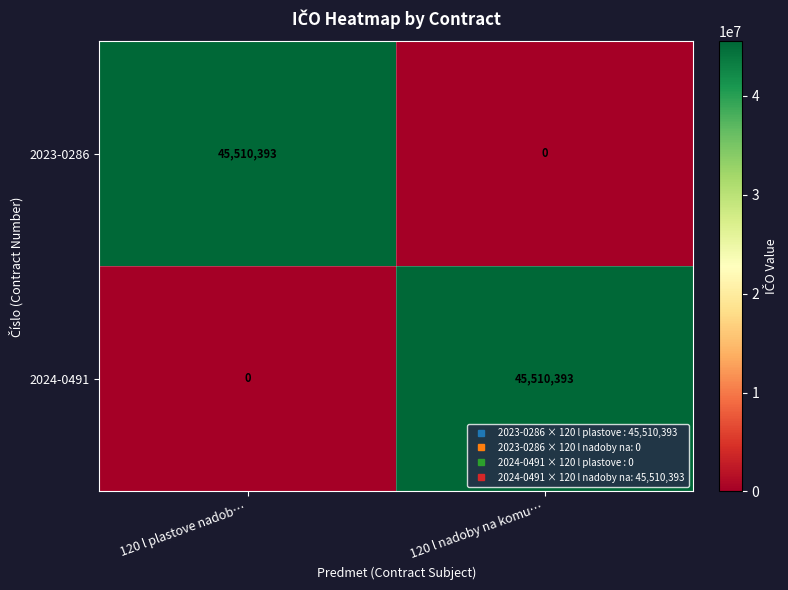

Reading left to right, transcribe all the data shown in this chart.

2023-0286: 45510393	0
2024-0491: 0	45510393